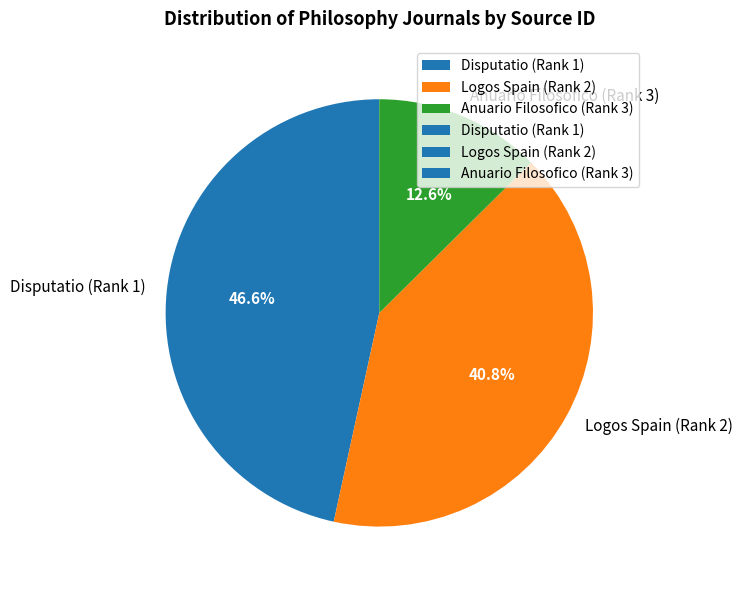

What percentage is NOT represented by Disputatio (Rank 1)?

53.4%